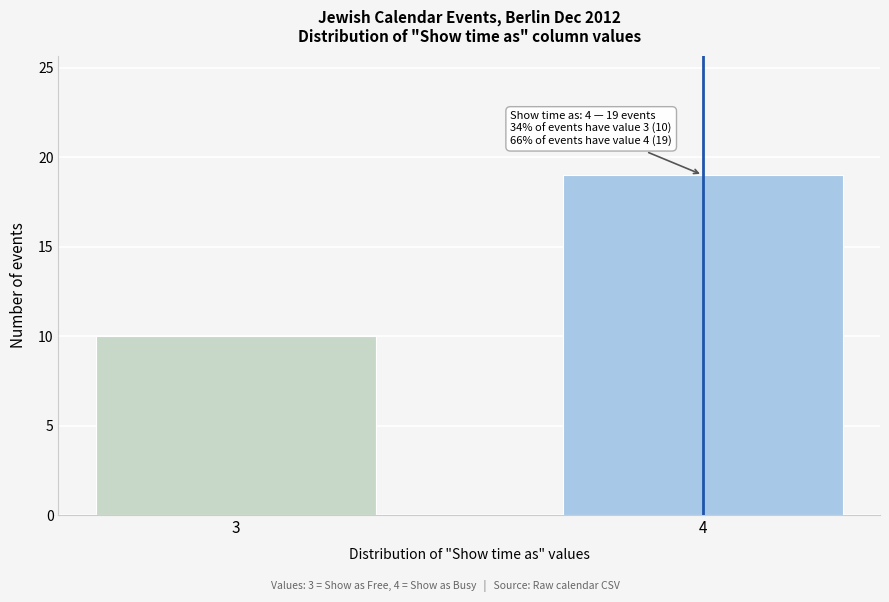

Reading right to left, list all the values displayed in this chart.

19	10